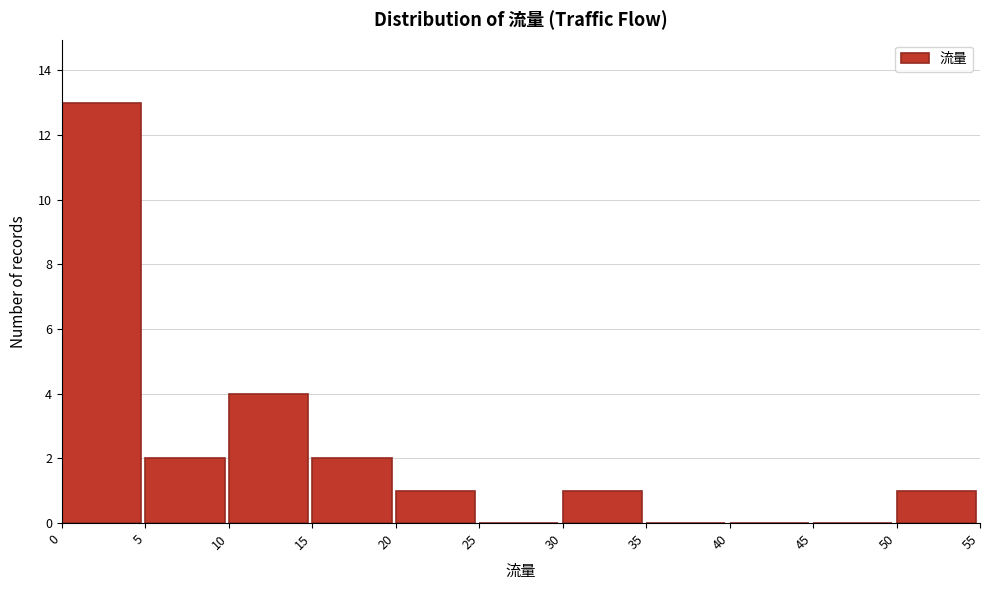

Reading left to right, transcribe this chart: for each bar, give the range it covers on the x-axis and its height. The values are not printed on the chart, so give them approximately, as read against the axis.

0 to 5: 13
5 to 10: 2
10 to 15: 4
15 to 20: 2
20 to 25: 1
25 to 30: 0
30 to 35: 1
35 to 40: 0
40 to 45: 0
45 to 50: 0
50 to 55: 1